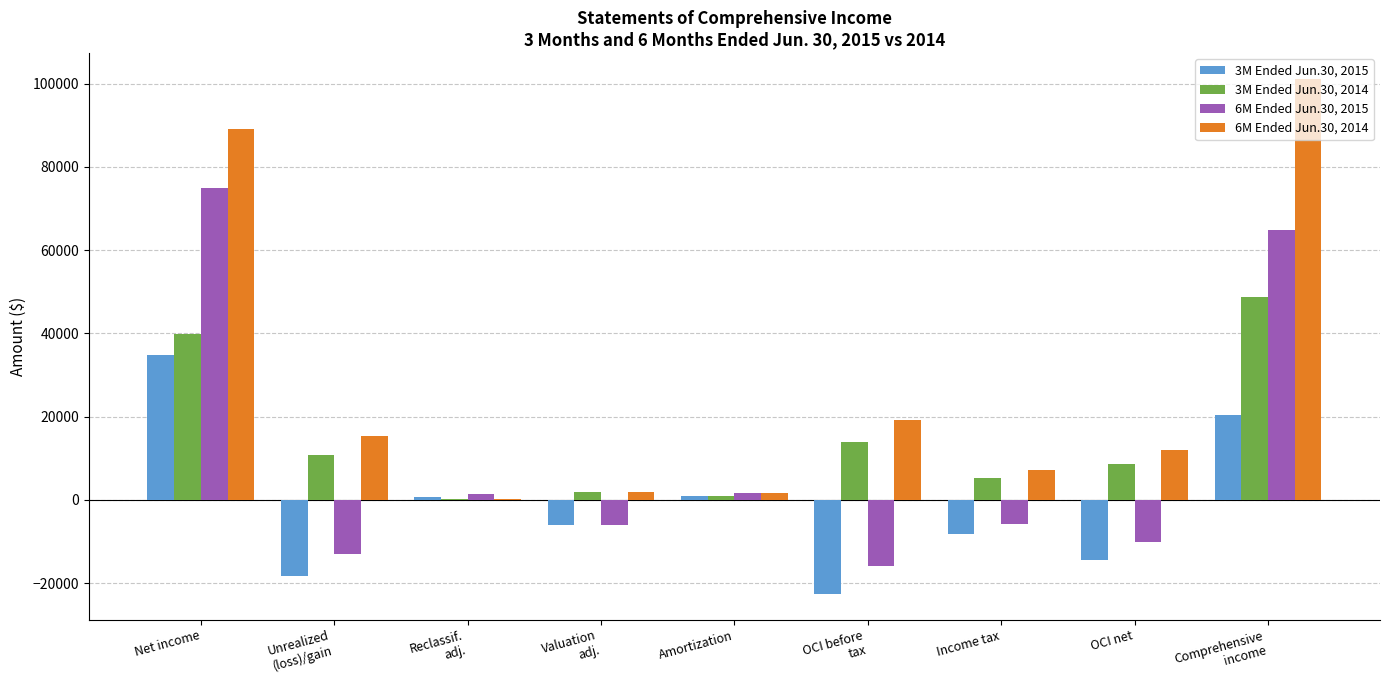

At which label does 3M Ended Jun.30, 2015 reach its peak?

Net income